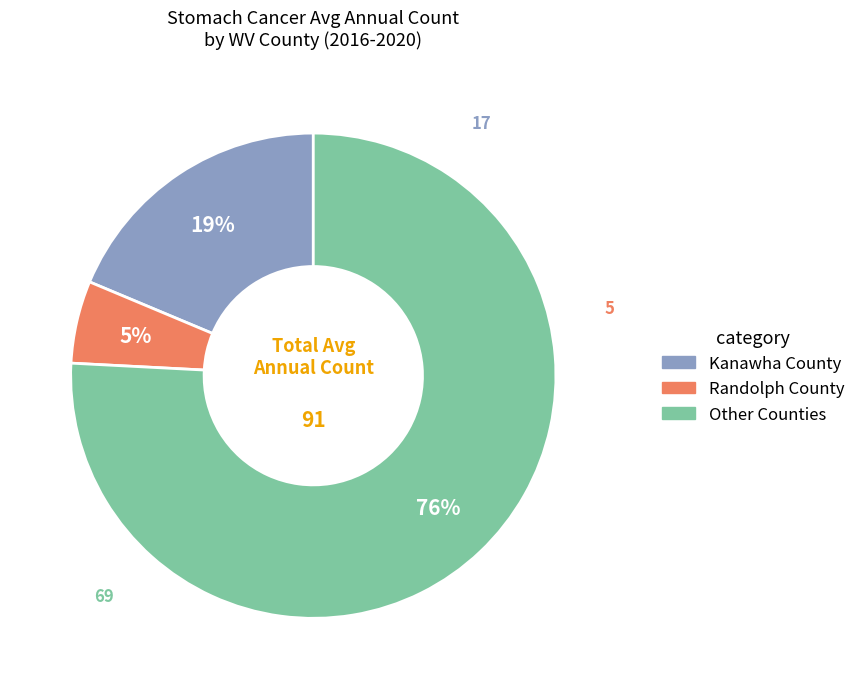

What percentage is the Randolph County slice, to the nearest percent?

5%